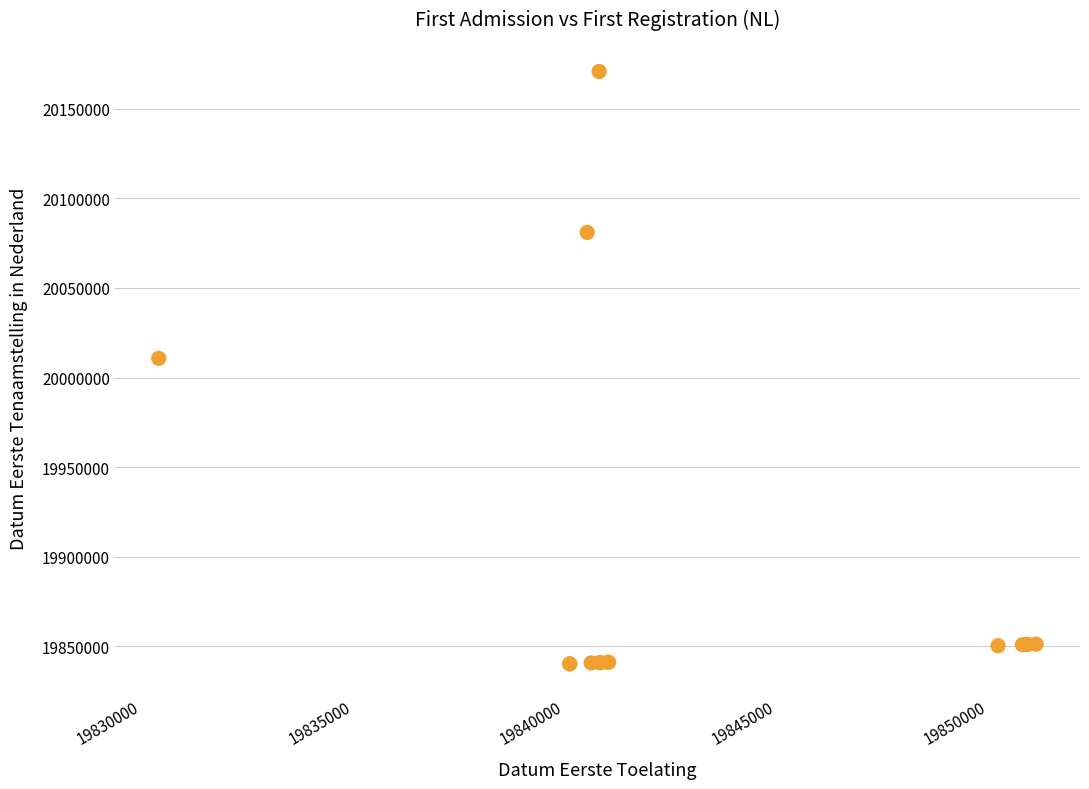

What Y value in the scatter plot is closest to 20005519?

20010714